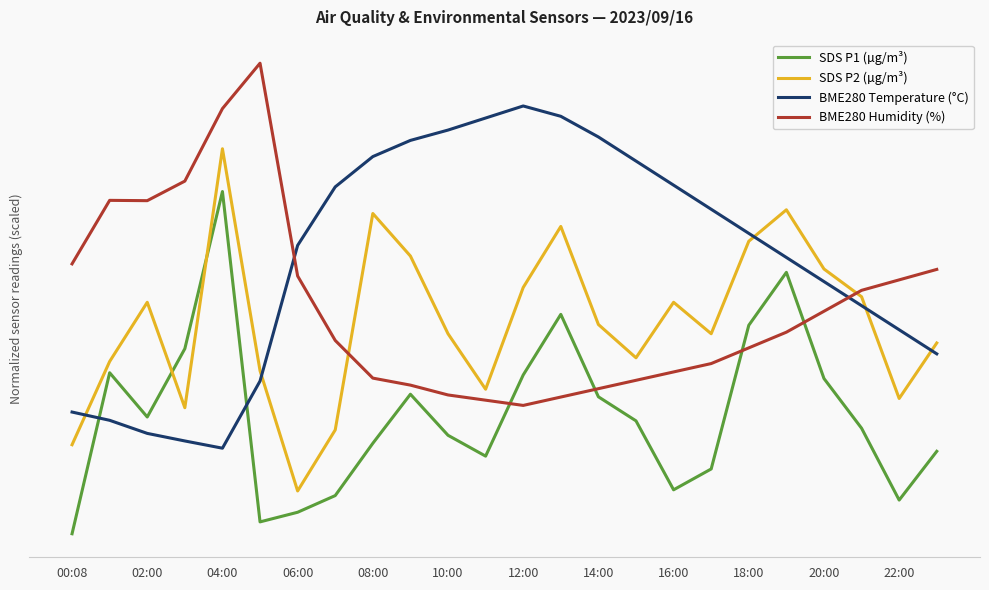

At which category does SDS P1 (µg/m³) reach its first local valley?

02:00